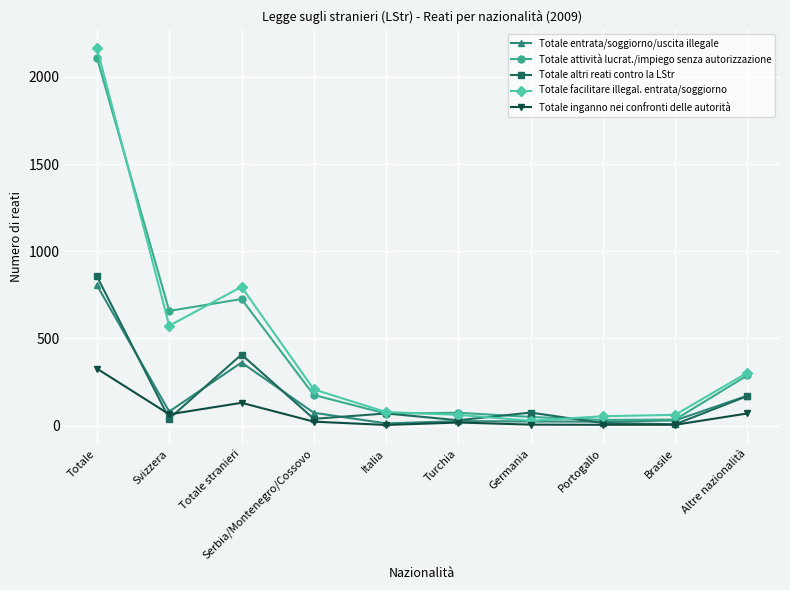

How many distinct data groups are displayed?

5